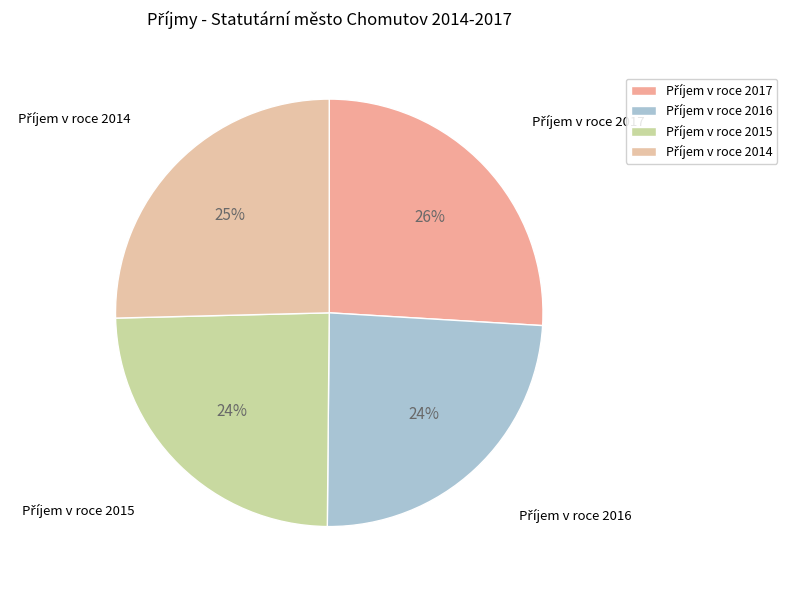

Does any single category account for the majority?

No